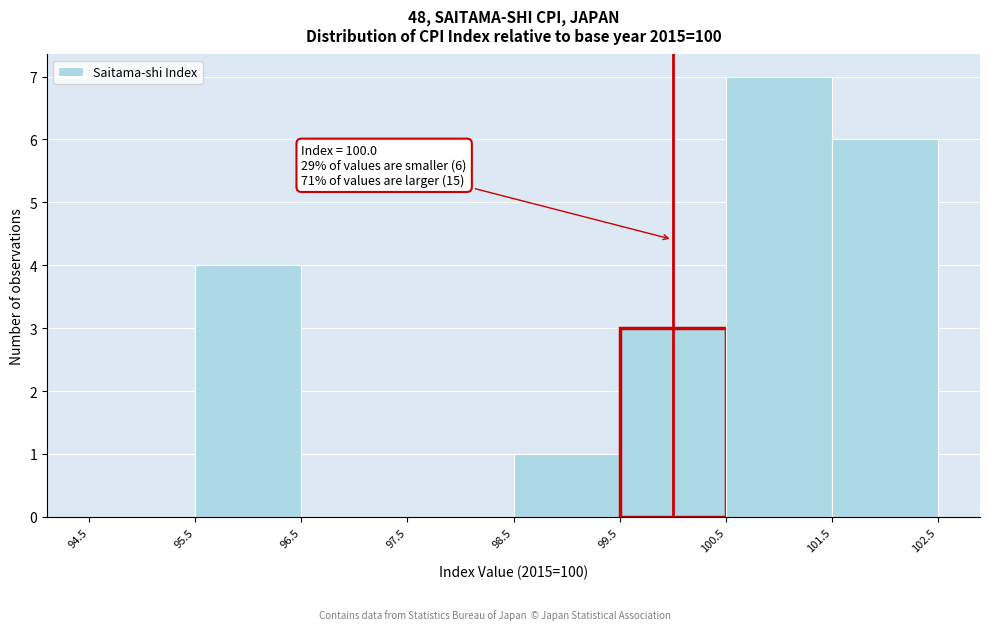

Which range on the x-axis has the tallest bar?

100.5 to 101.5